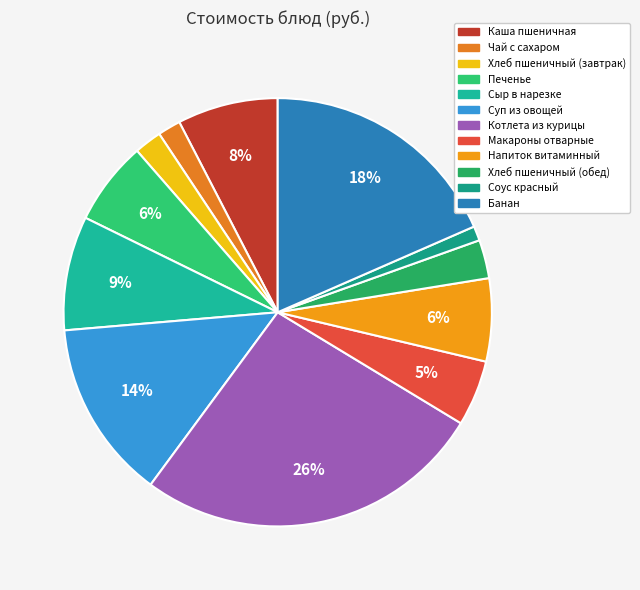

To the nearest percent, what is the average slice percentage?

8%